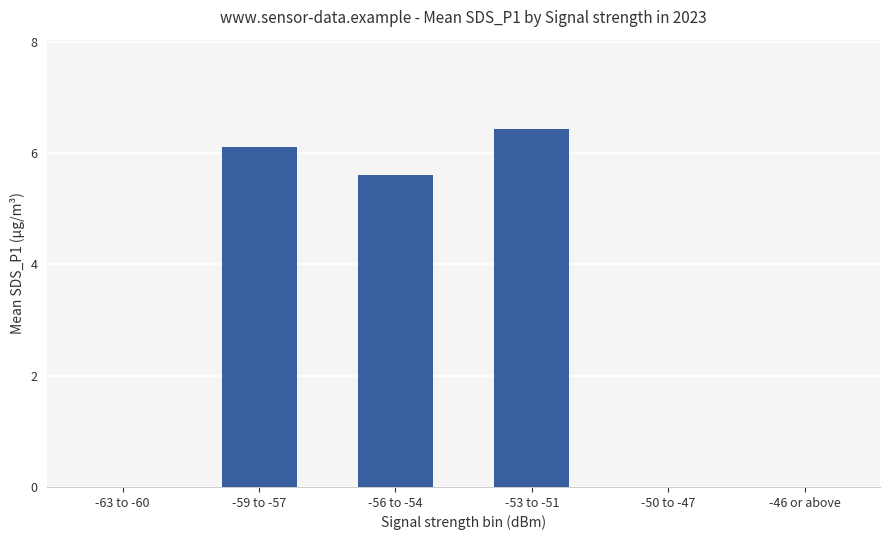

What is the greatest value displayed?

6.4